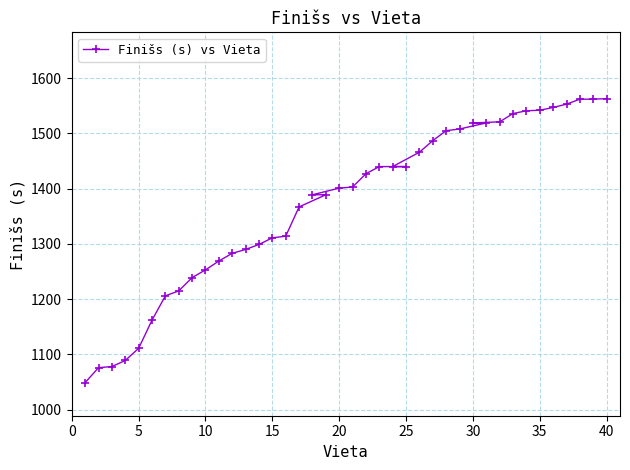

What is the difference between the maximum and minimum values?

514